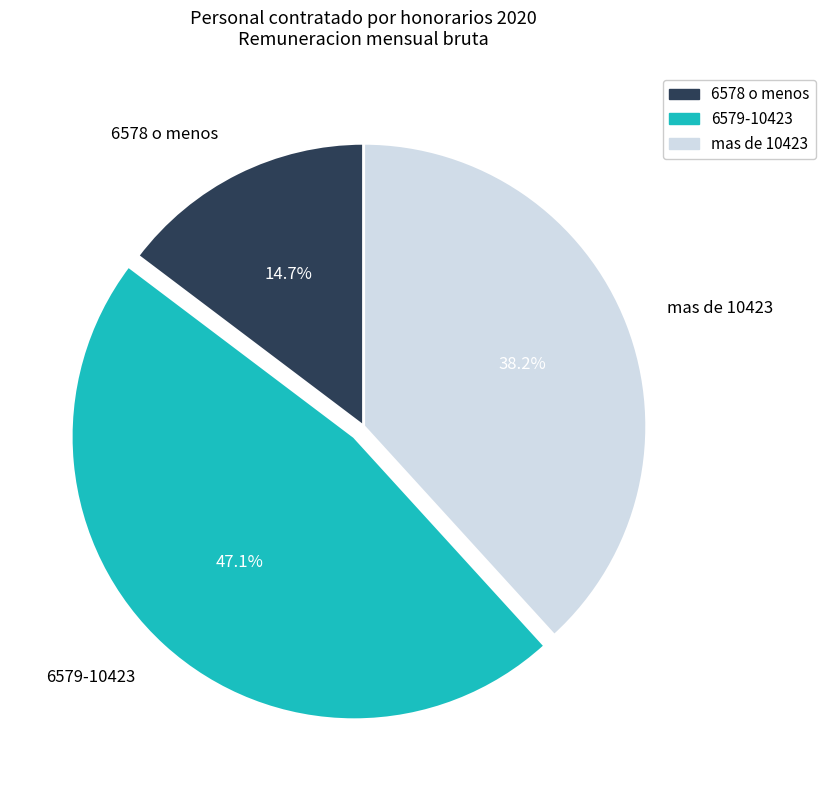

Does mas de 10423 represent more than half of the total?

No